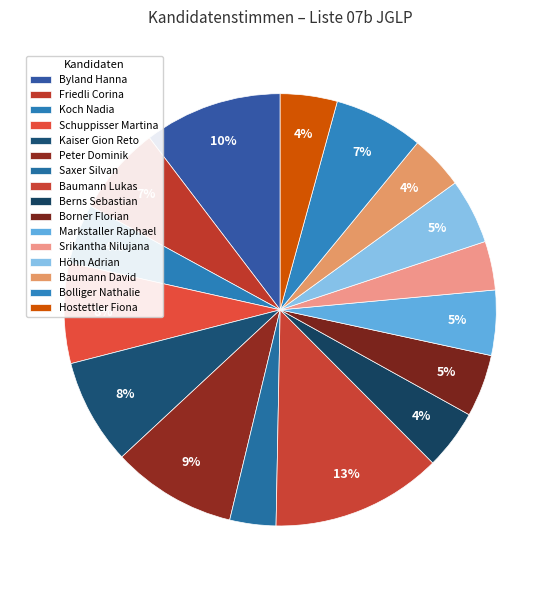

What is the total percentage of Friedli Corina and Markstaller Raphael?

11.6%